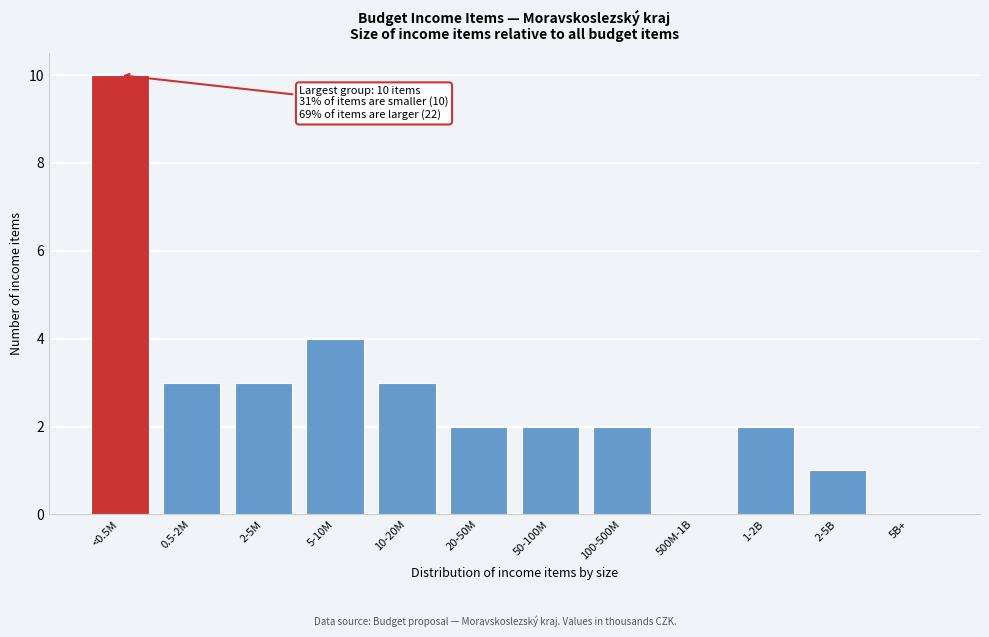

Reading right to left, list all the values displayed in this chart.

5B+=0	2-5B=1	1-2B=2	500M-1B=0	100-500M=2	50-100M=2	20-50M=2	10-20M=3	5-10M=4	2-5M=3	0.5-2M=3	<0.5M=10